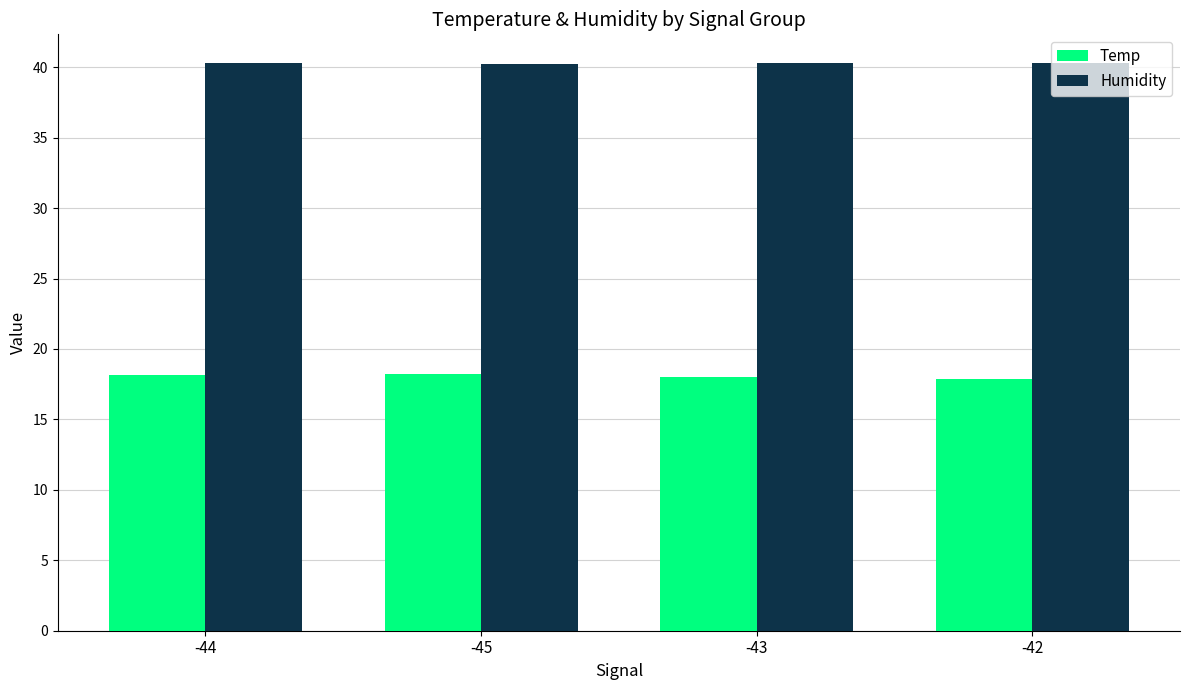

At -43, list the series in order from largest to smallest.

Humidity, Temp